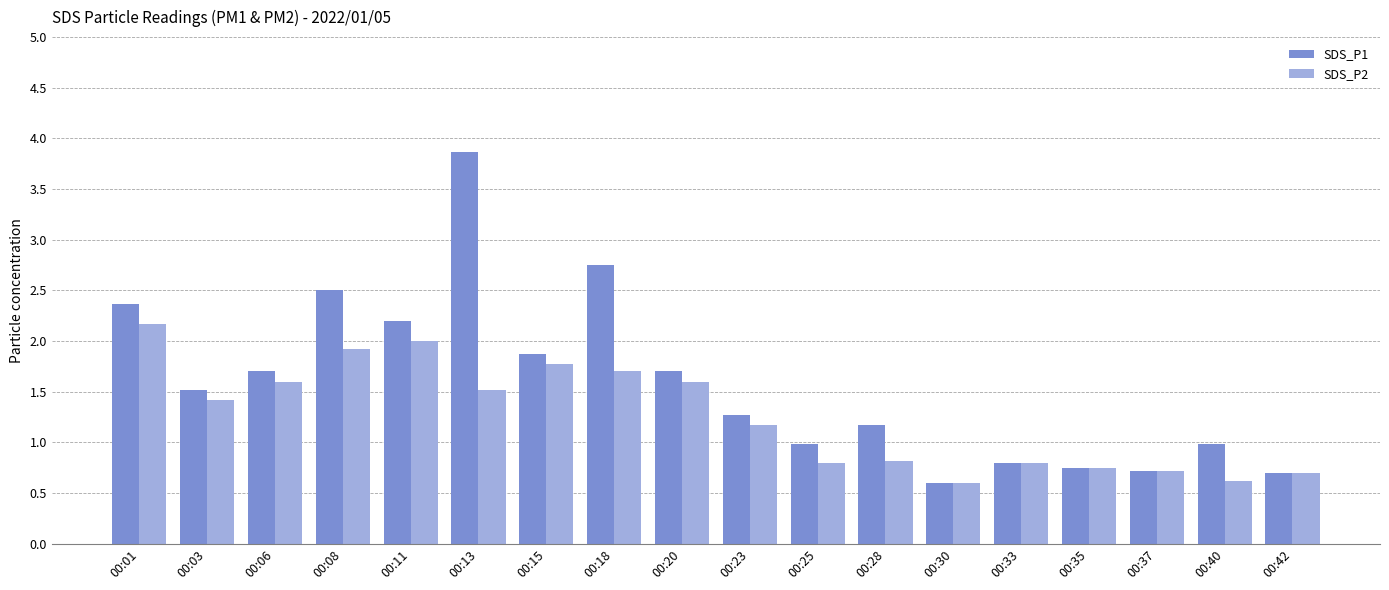

Between 00:06 and 00:37, which series saw the biggest shift?

SDS_P1